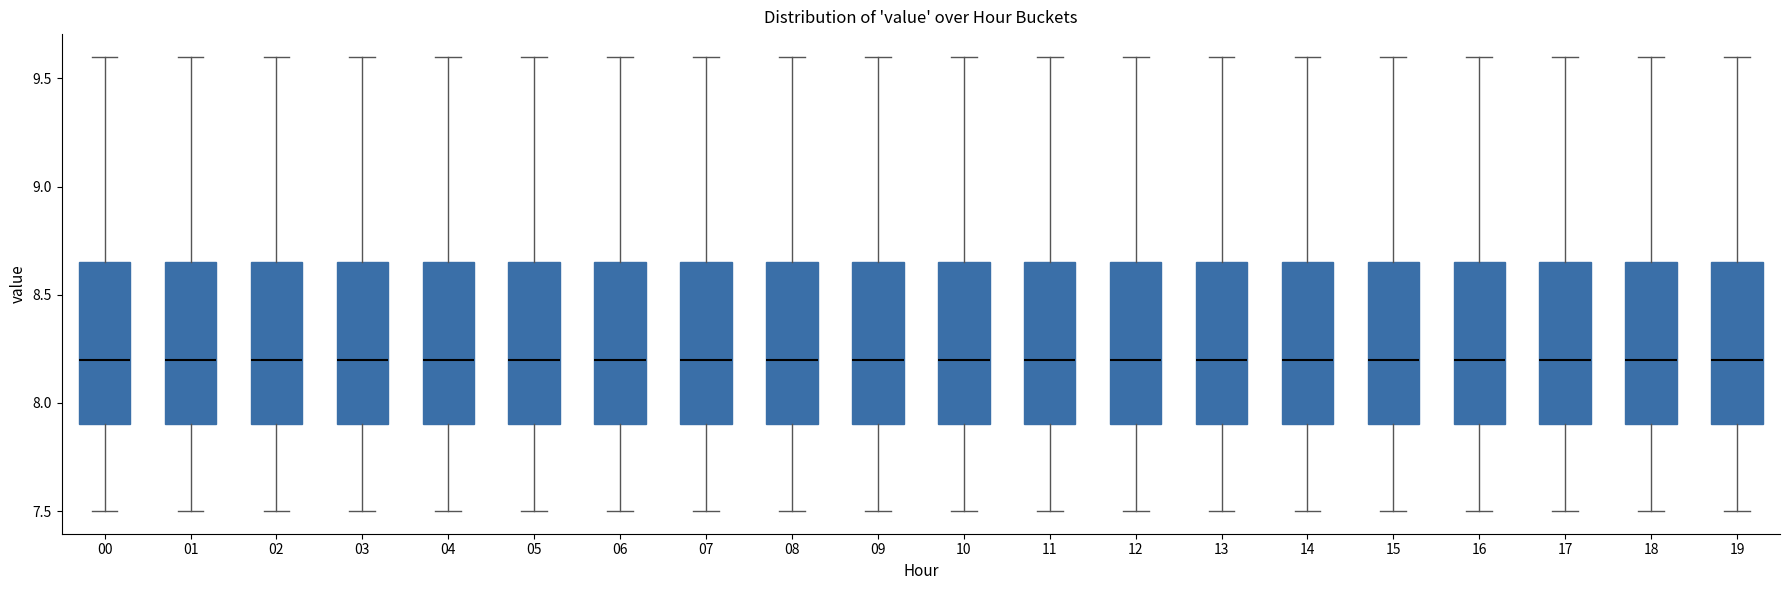

Where does the upper whisker of the box at x = 00 end on the y-axis? The values are not printed on the chart, so give them approximately, as read against the axis.

9.60